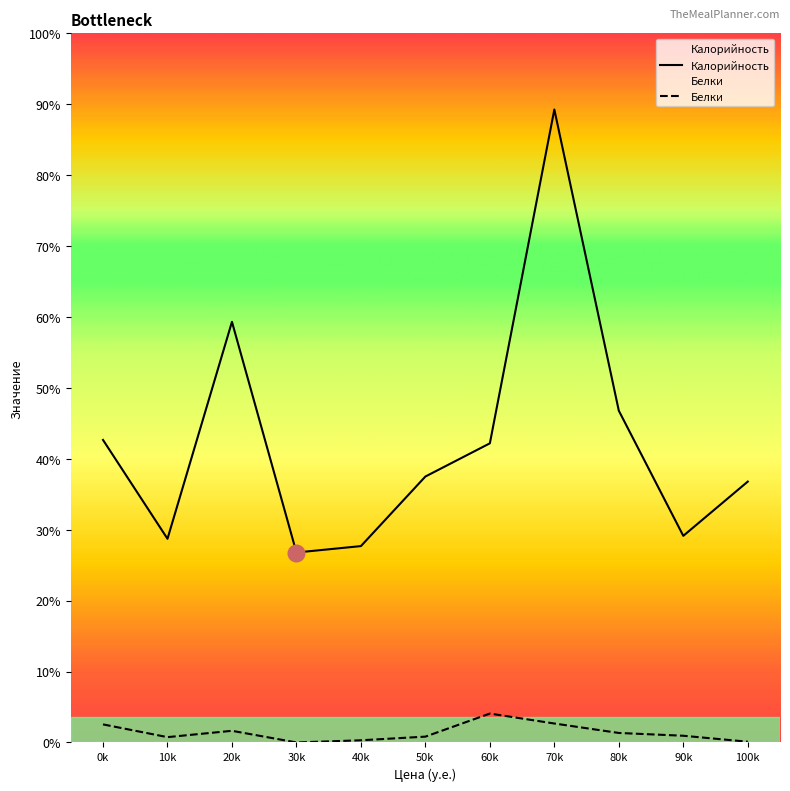

At which category does Белки reach its first local valley?

10k